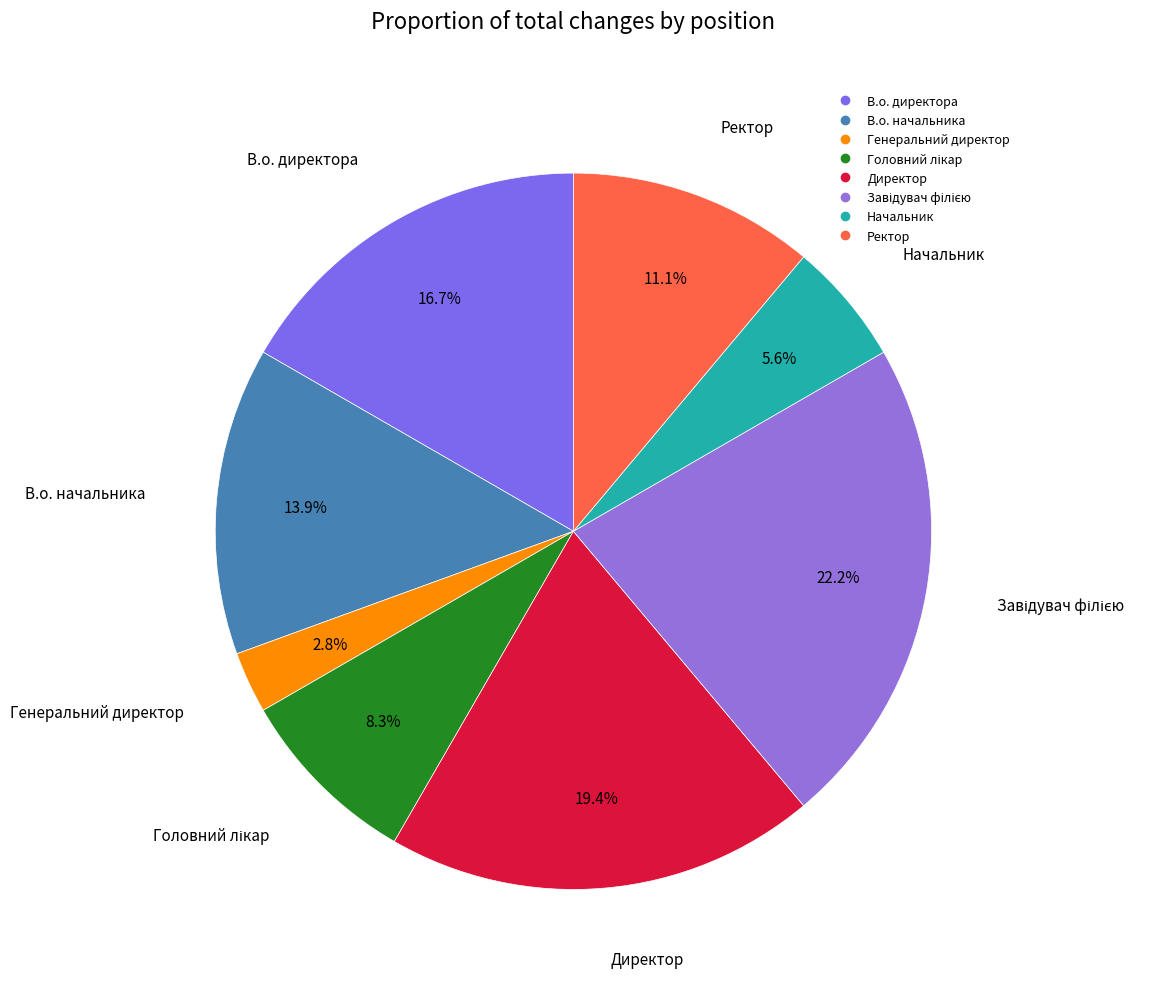

Is there any slice that represents more than half of the pie?

No